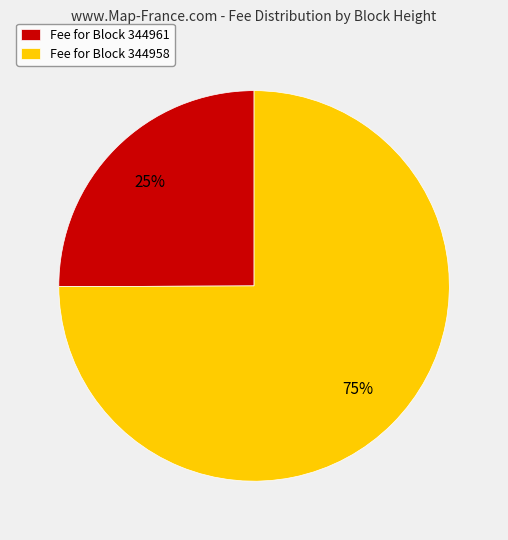

How many segments does this pie chart have?

2